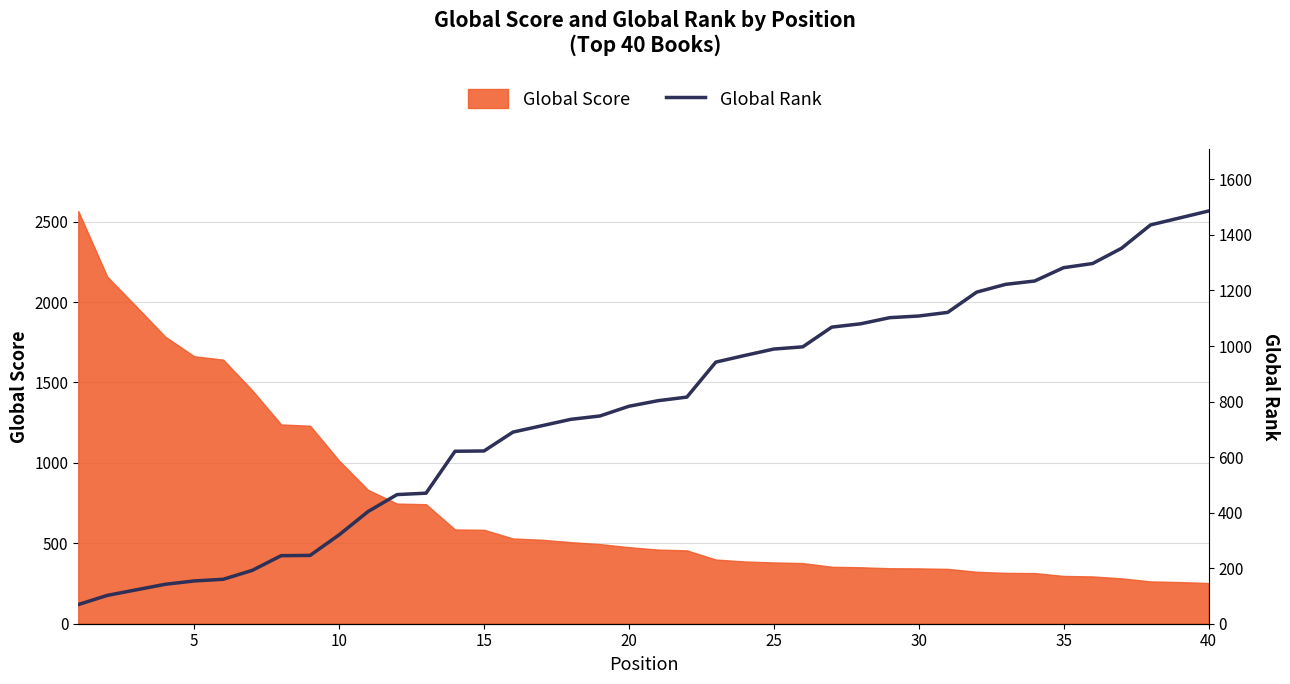

True or false: there are more than 1 points higher than both neighbors.

False